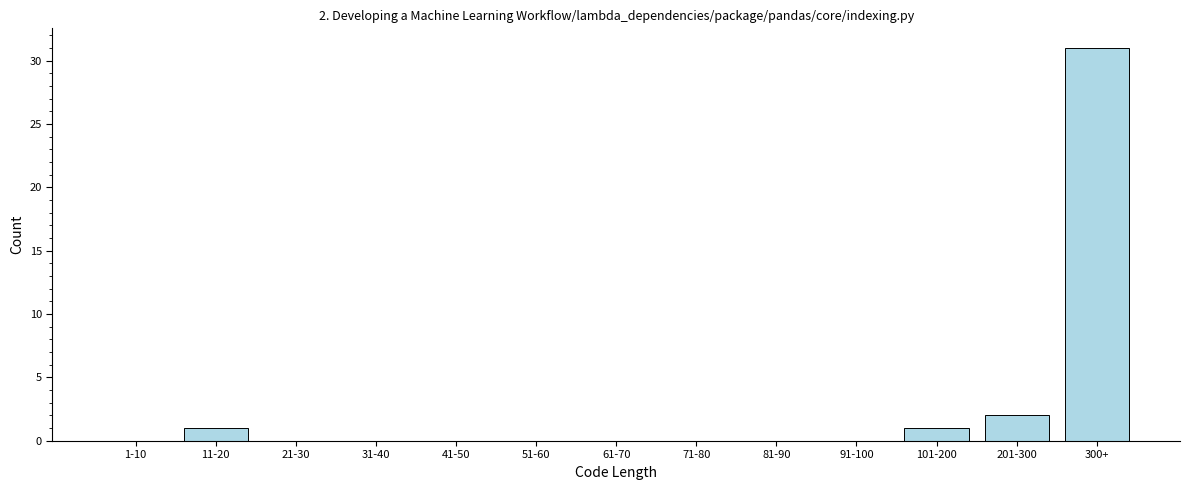

Reading left to right, what are all the values shown in this chart?

1-10=0	11-20=1	21-30=0	31-40=0	41-50=0	51-60=0	61-70=0	71-80=0	81-90=0	91-100=0	101-200=1	201-300=2	300+=31